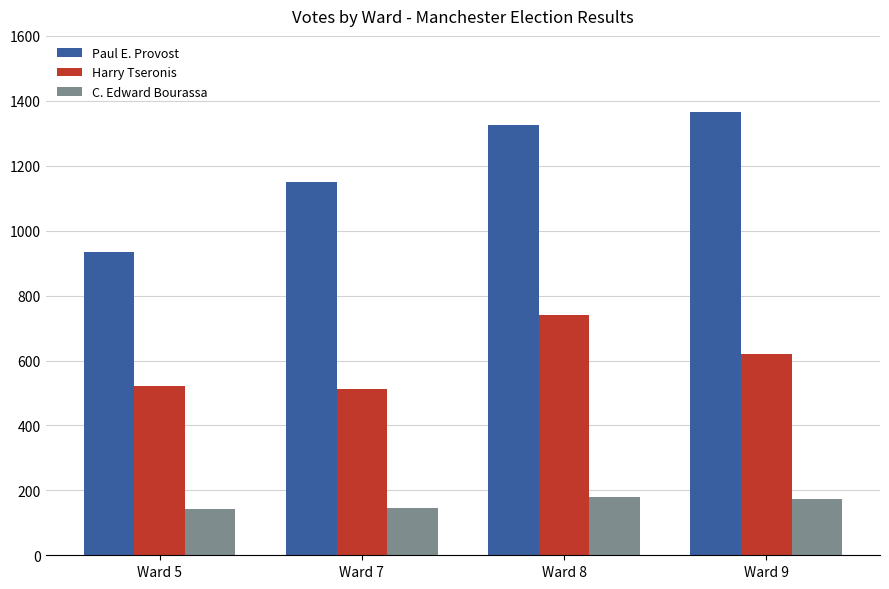

Which label corresponds to the largest value in the chart?

Ward 9